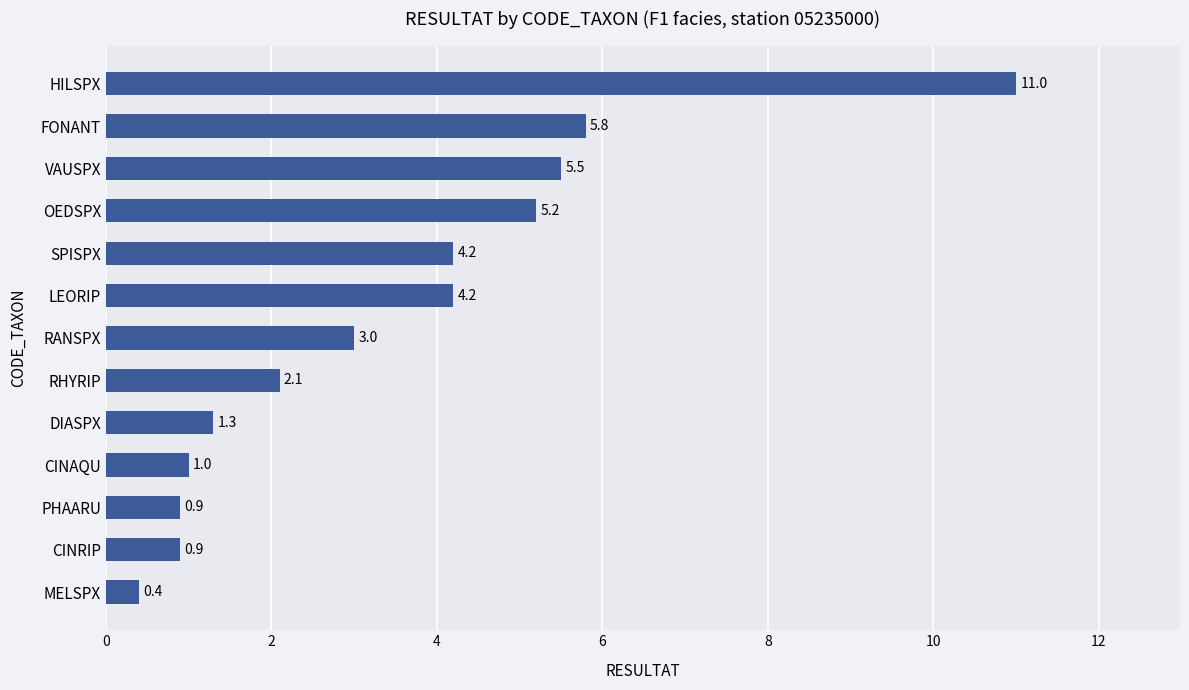

Reading top to bottom, extract all data points from this chart.

HILSPX=11.0	FONANT=5.8	VAUSPX=5.5	OEDSPX=5.2	SPISPX=4.2	LEORIP=4.2	RANSPX=3.0	RHYRIP=2.1	DIASPX=1.3	CINAQU=1.0	PHAARU=0.9	CINRIP=0.9	MELSPX=0.4